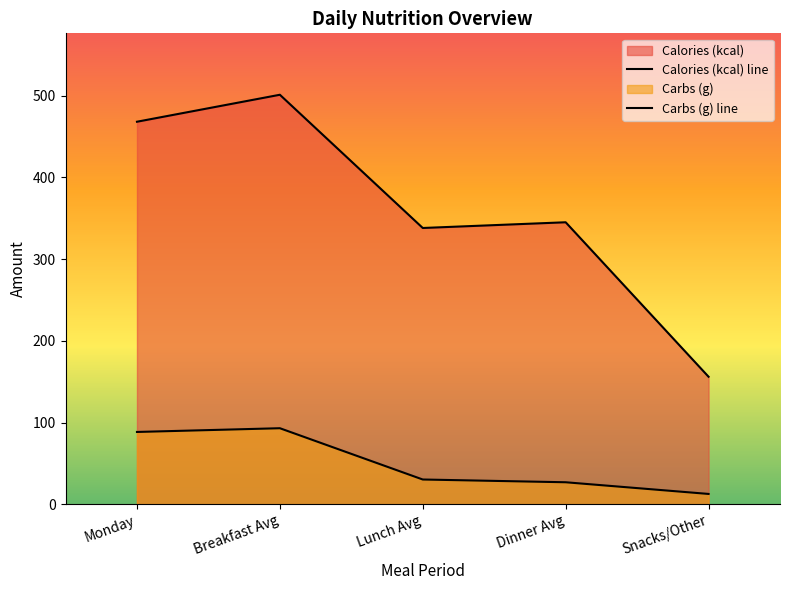

Between Breakfast Avg and Lunch Avg, which series saw the biggest shift?

Calories (kcal) line